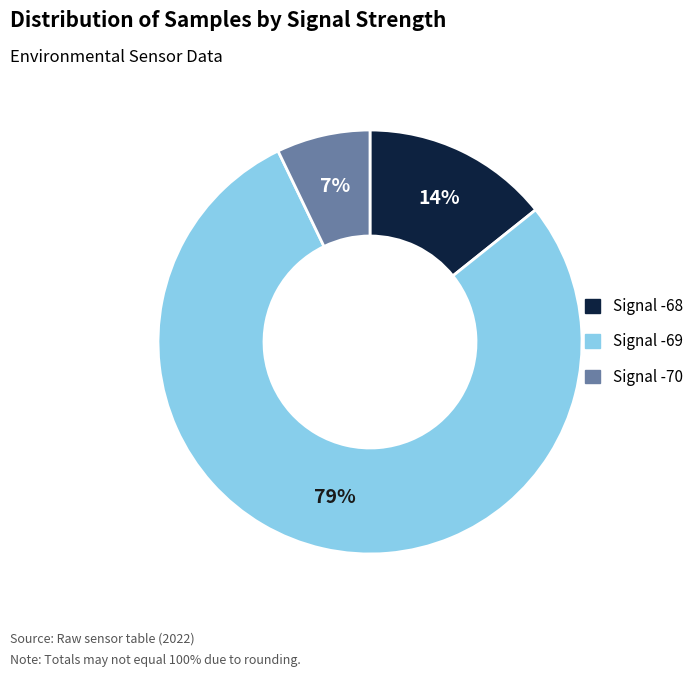

To the nearest percent, what is the average slice percentage?

33%